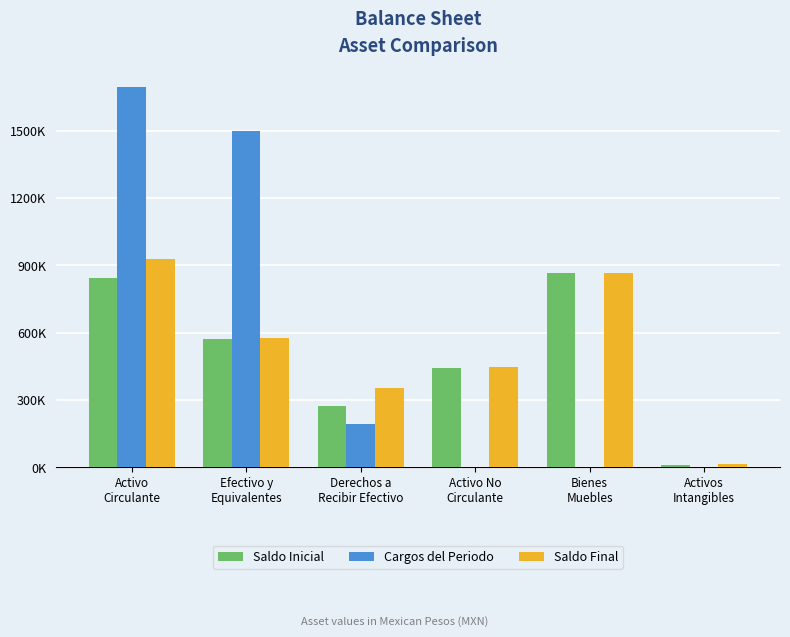

True or false: Cargos del Periodo has a value of 0.0 at Bienes
Muebles.

True